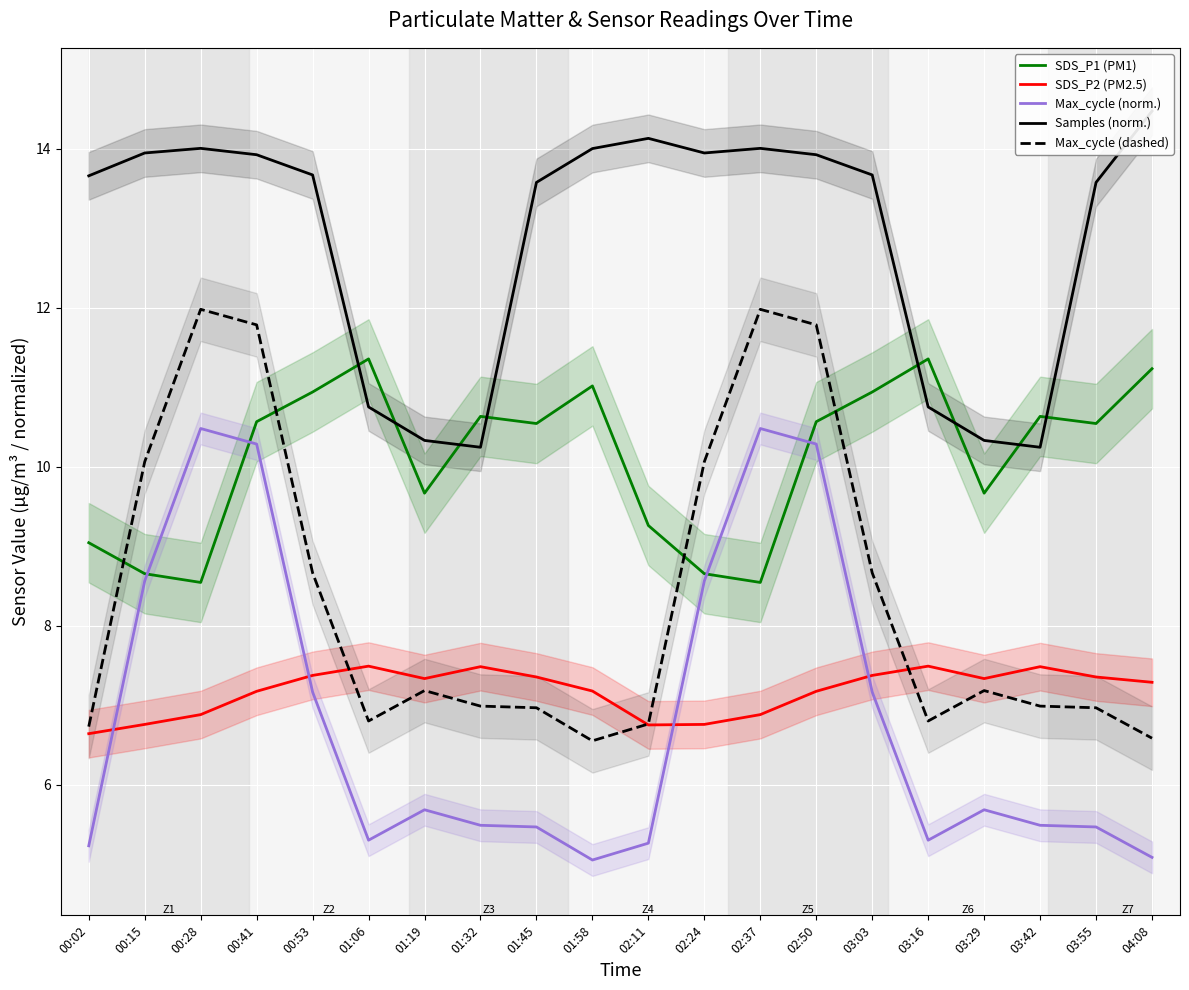

Reading left to right, extract all data points from this chart.

SDS_P1 (PM1): 00:02=9.0	00:15=8.7	00:28=8.5	00:41=10.6	00:53=10.9	01:06=11.4	01:19=9.7	01:32=10.6	01:45=10.5	01:58=11.0	02:11=9.3	02:24=8.7	02:37=8.5	02:50=10.6	03:03=10.9	03:16=11.4	03:29=9.7	03:42=10.6	03:55=10.5	04:08=11.2
SDS_P2 (PM2.5): 00:02=6.6	00:15=6.8	00:28=6.9	00:41=7.2	00:53=7.4	01:06=7.5	01:19=7.3	01:32=7.5	01:45=7.4	01:58=7.2	02:11=6.7	02:24=6.8	02:37=6.9	02:50=7.2	03:03=7.4	03:16=7.5	03:29=7.3	03:42=7.5	03:55=7.4	04:08=7.3
Max_cycle (norm.): 00:02=5.2	00:15=8.6	00:28=10.5	00:41=10.3	00:53=7.2	01:06=5.3	01:19=5.7	01:32=5.5	01:45=5.5	01:58=5.0	02:11=5.3	02:24=8.6	02:37=10.5	02:50=10.3	03:03=7.2	03:16=5.3	03:29=5.7	03:42=5.5	03:55=5.5	04:08=5.1
Samples (norm.): 00:02=13.7	00:15=13.9	00:28=14.0	00:41=13.9	00:53=13.7	01:06=10.8	01:19=10.3	01:32=10.2	01:45=13.6	01:58=14.0	02:11=14.1	02:24=13.9	02:37=14.0	02:50=13.9	03:03=13.7	03:16=10.8	03:29=10.3	03:42=10.2	03:55=13.6	04:08=14.5
Max_cycle (dashed): 00:02=6.7	00:15=10.1	00:28=12.0	00:41=11.8	00:53=8.7	01:06=6.8	01:19=7.2	01:32=7.0	01:45=7.0	01:58=6.5	02:11=6.8	02:24=10.1	02:37=12.0	02:50=11.8	03:03=8.7	03:16=6.8	03:29=7.2	03:42=7.0	03:55=7.0	04:08=6.6